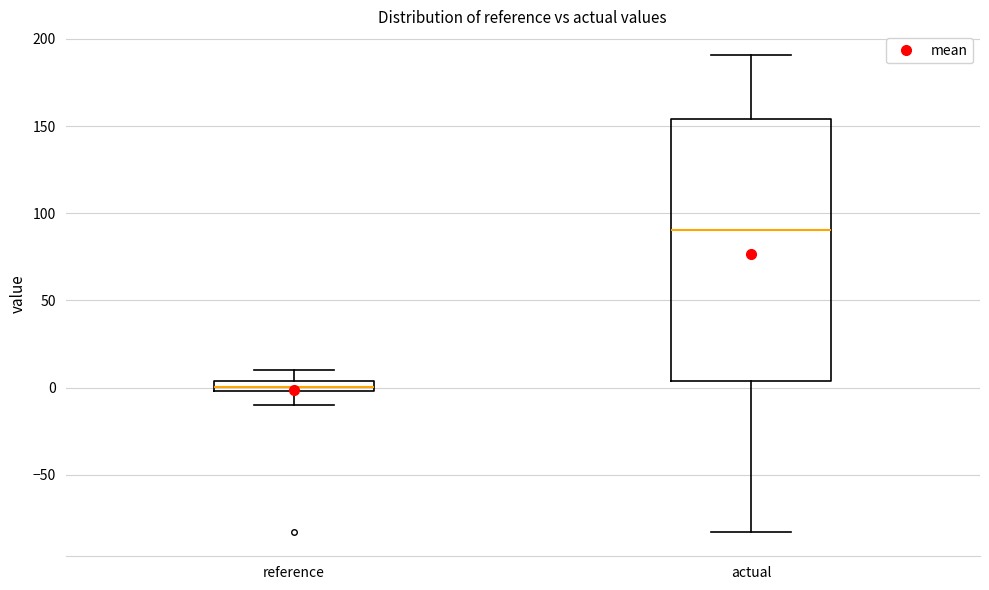

Comparing the boxes themselves (not the whiskers), which one is the tallest?

actual